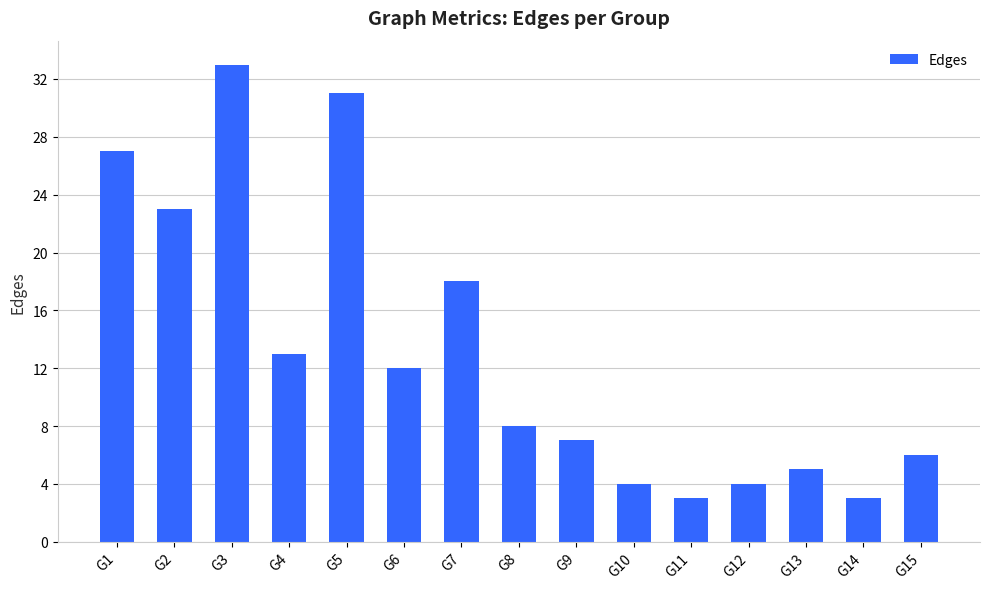

Read the value at G14.

3